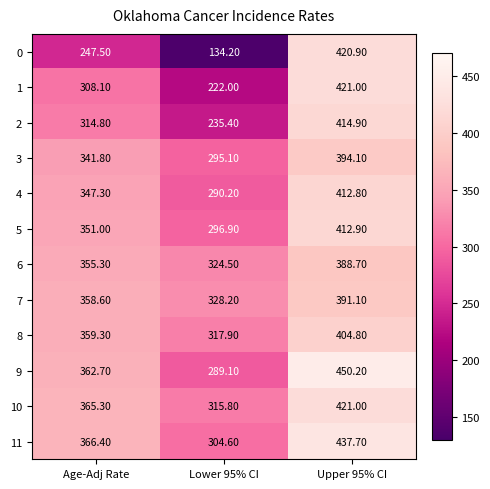

At which label is 8 closest to 361?

Age-Adj Rate